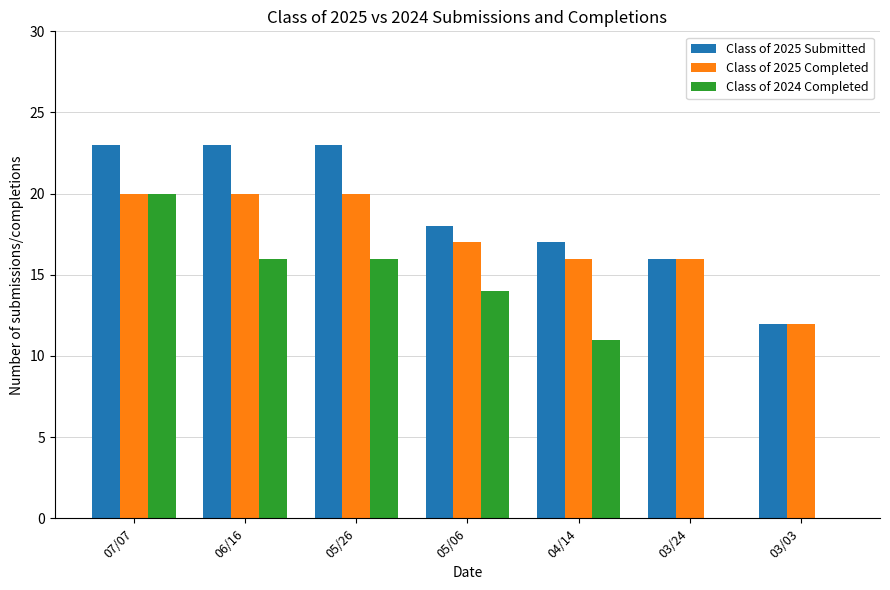

How many groups of bars are there?

7